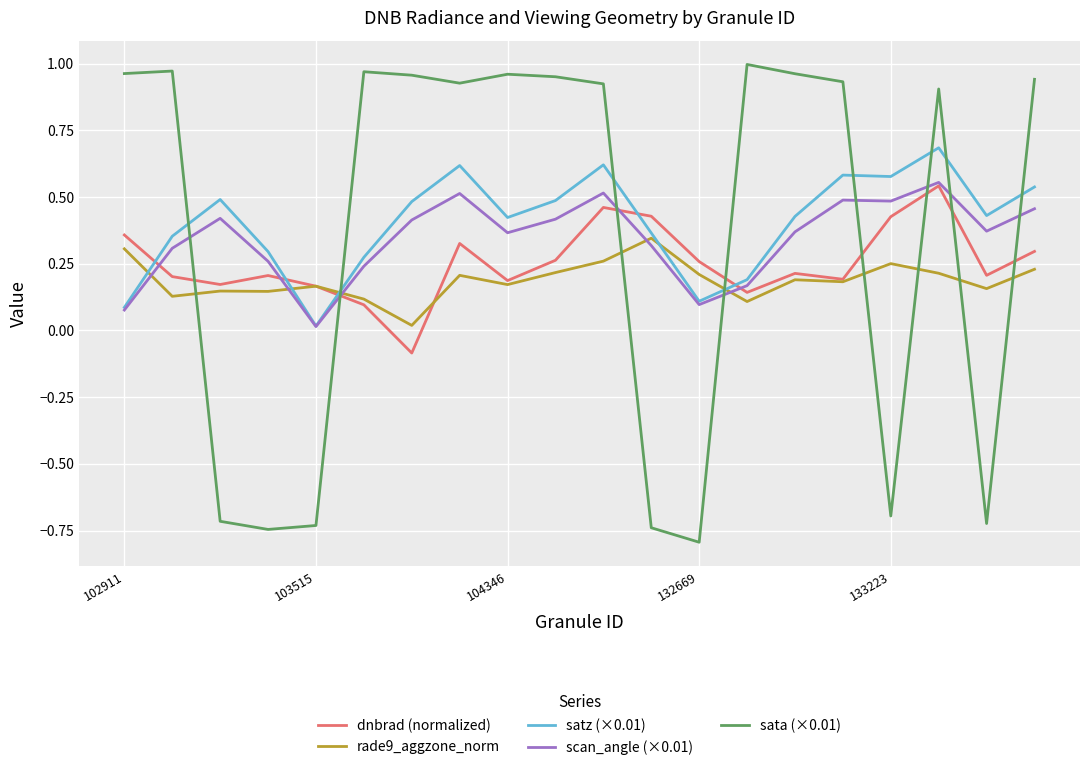

How many times do dnbrad (normalized) and satz (×0.01) cross each other?

5